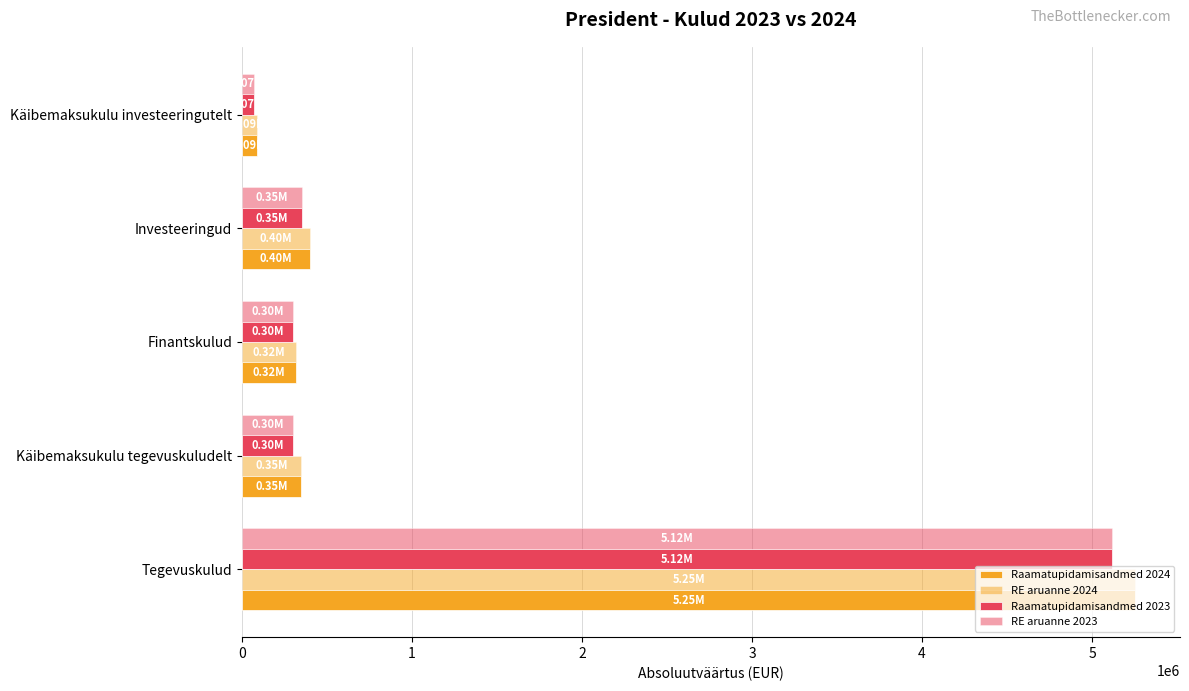

What is the smallest value displayed?

69967.4